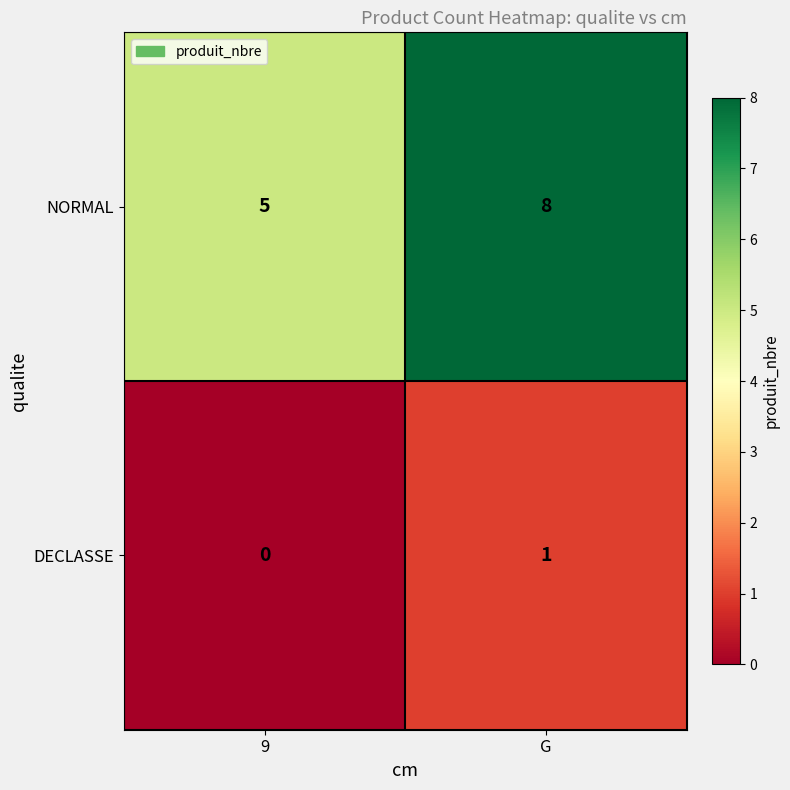

Reading left to right, transcribe all the data shown in this chart.

NORMAL: 9=5	G=8
DECLASSE: 9=0	G=1